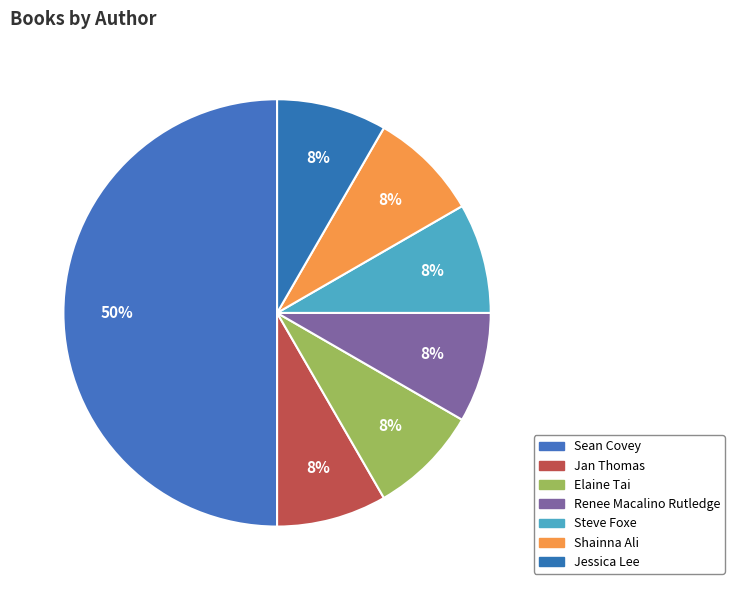

Rank the categories by value from highest to lowest.

Sean Covey, Jan Thomas, Elaine Tai, Renee Macalino Rutledge, Steve Foxe, Shainna Ali, Jessica Lee